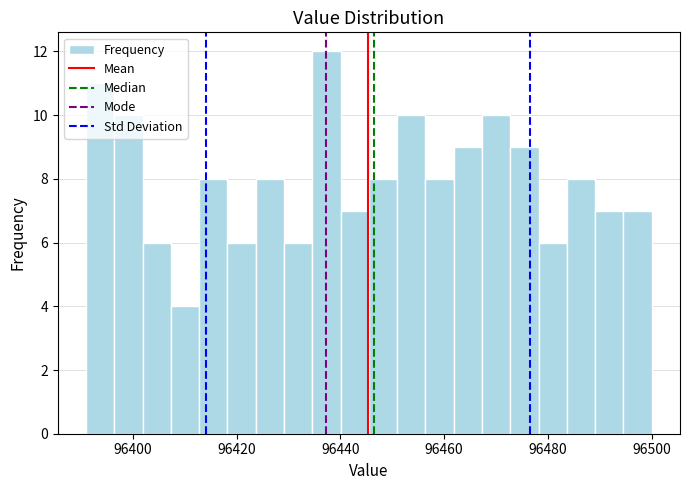

Around what value on the x-axis is the tallest bar? Give the approximate position of its centre, as read against the axis.

96438